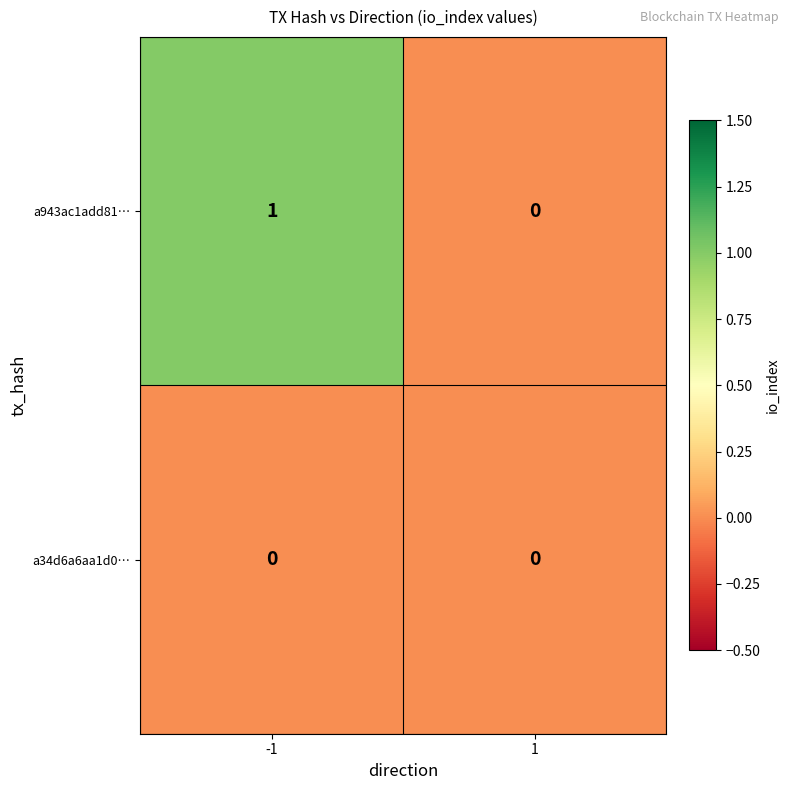

List the series in order of their peak value, lowest first.

a34d6a6aa1d0…, a943ac1add81…